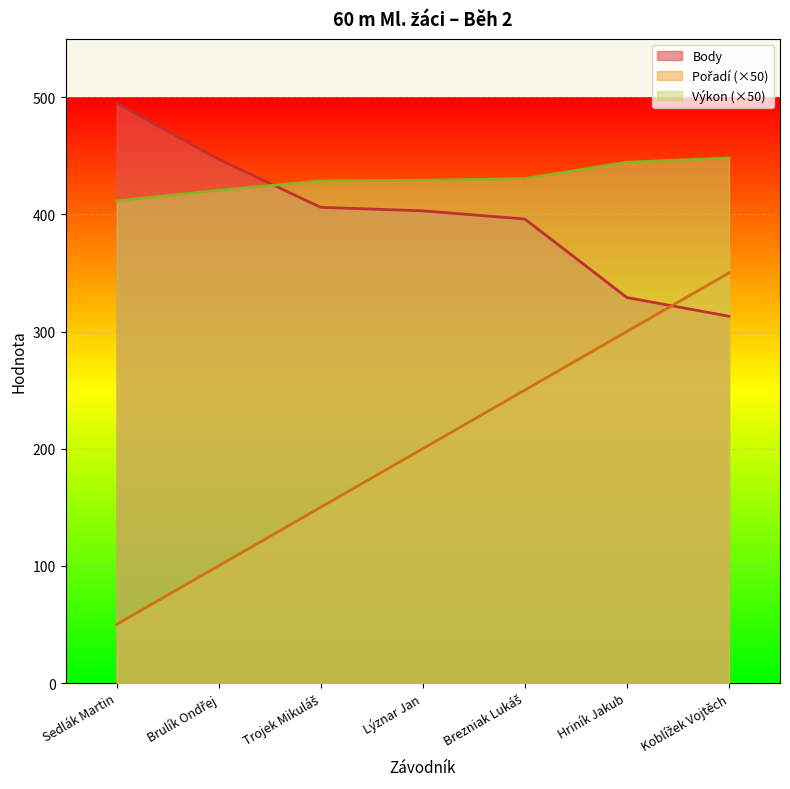

The value of Pořadí at Sedlák Martin is 19.1. True or false?

False